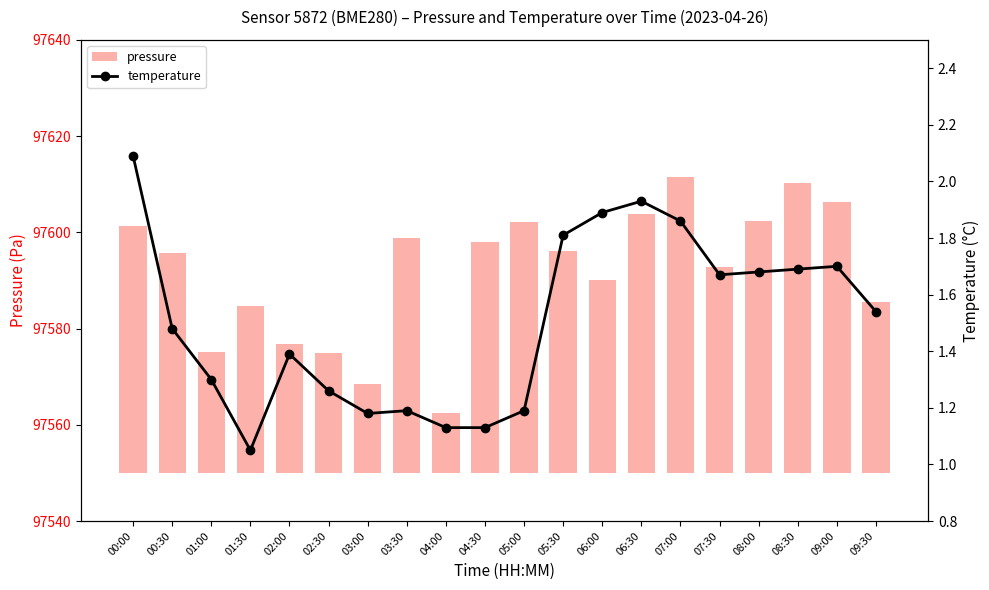

Are the bars grouped side by side (vs. stacked)?

Yes